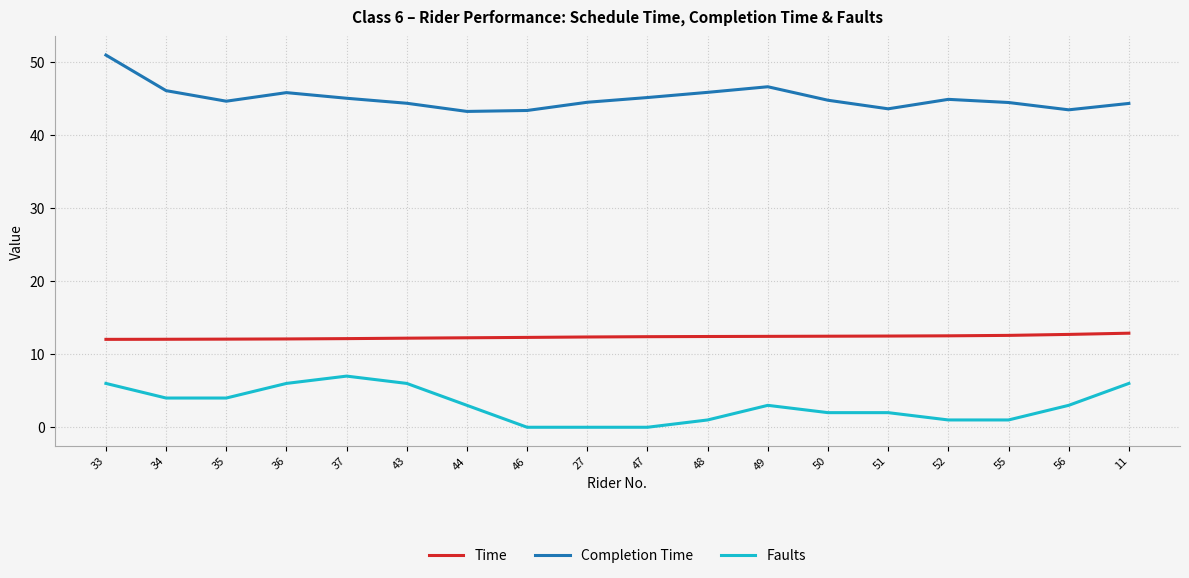

What are all the series names shown in the legend?

Time, Completion Time, Faults